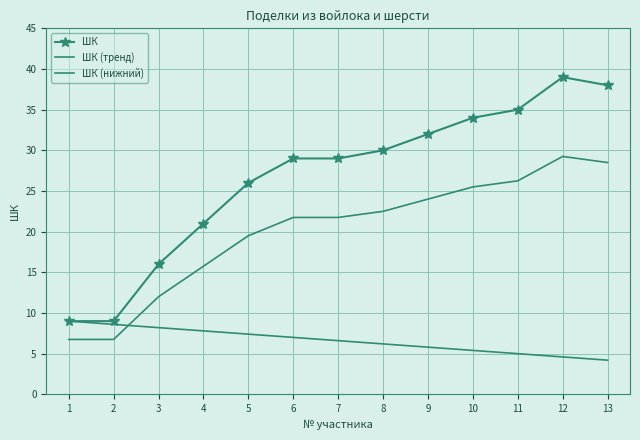

How many data points does each series have?

13